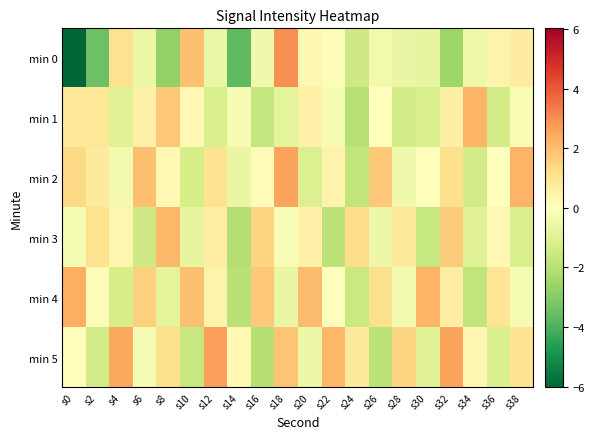

List the series in order of their peak value, lowest first.

min 3, min 1, min 4, min 2, min 5, min 0